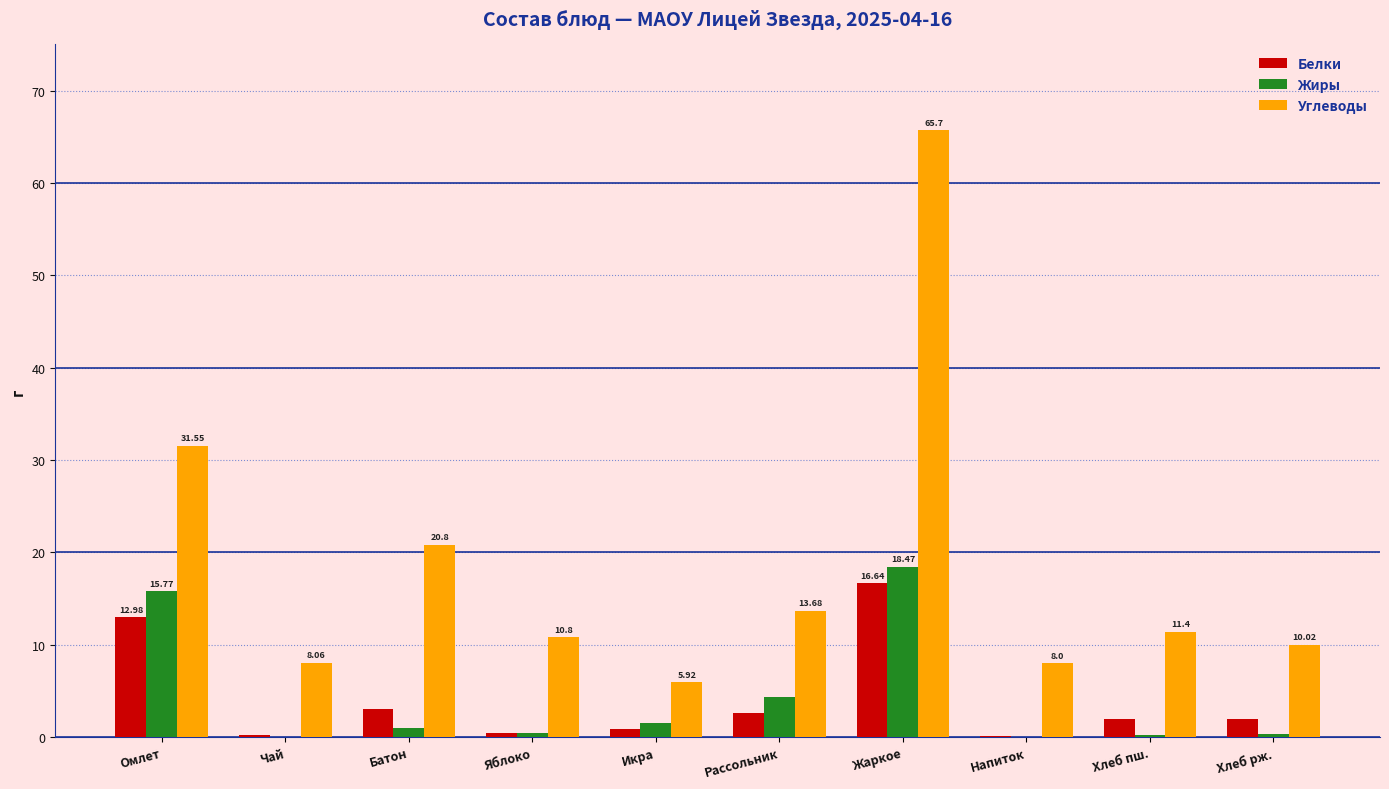

How many distinct data groups are displayed?

3